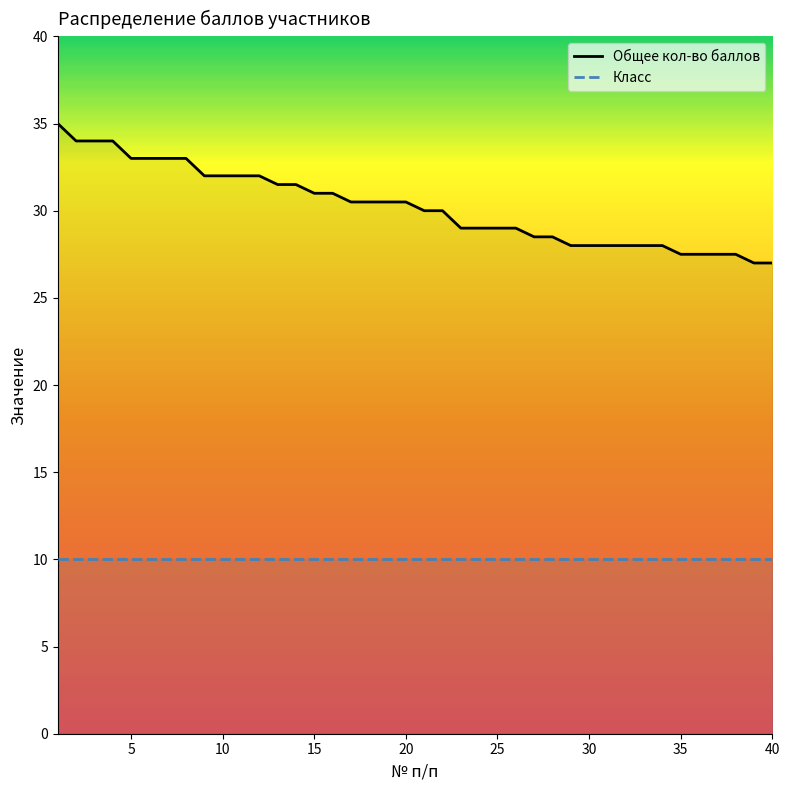

Count the number of data series in this chart.

2